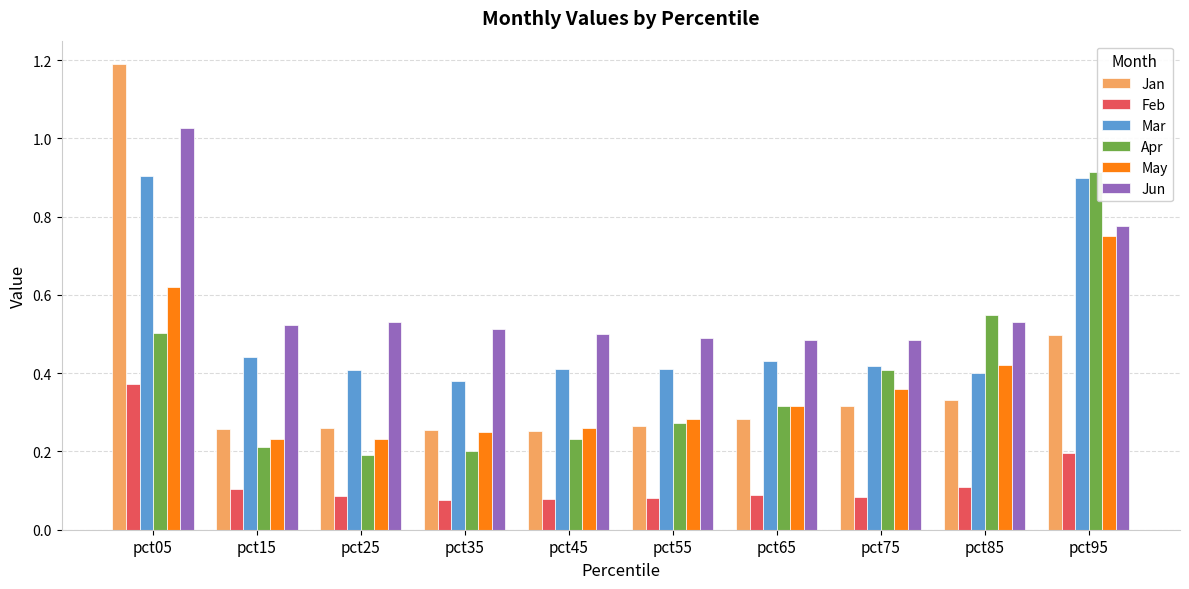

Rank the series by their maximum value, from lowest to highest.

Feb, May, Mar, Apr, Jun, Jan